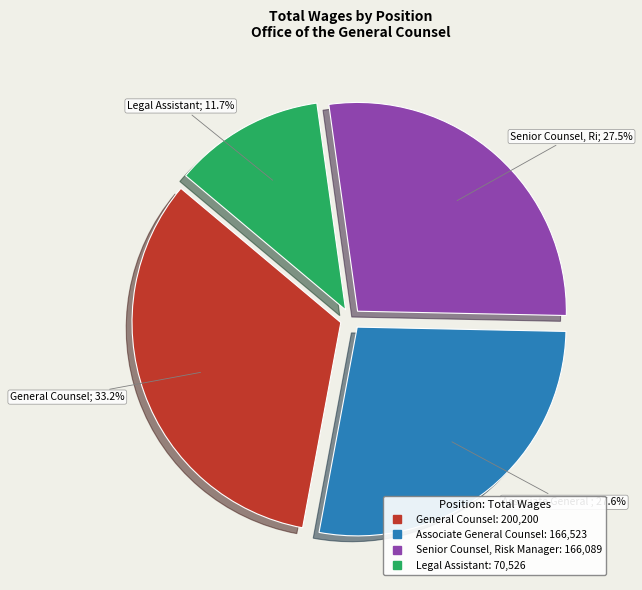

What percentage is the General Counsel slice, to the nearest percent?

33%